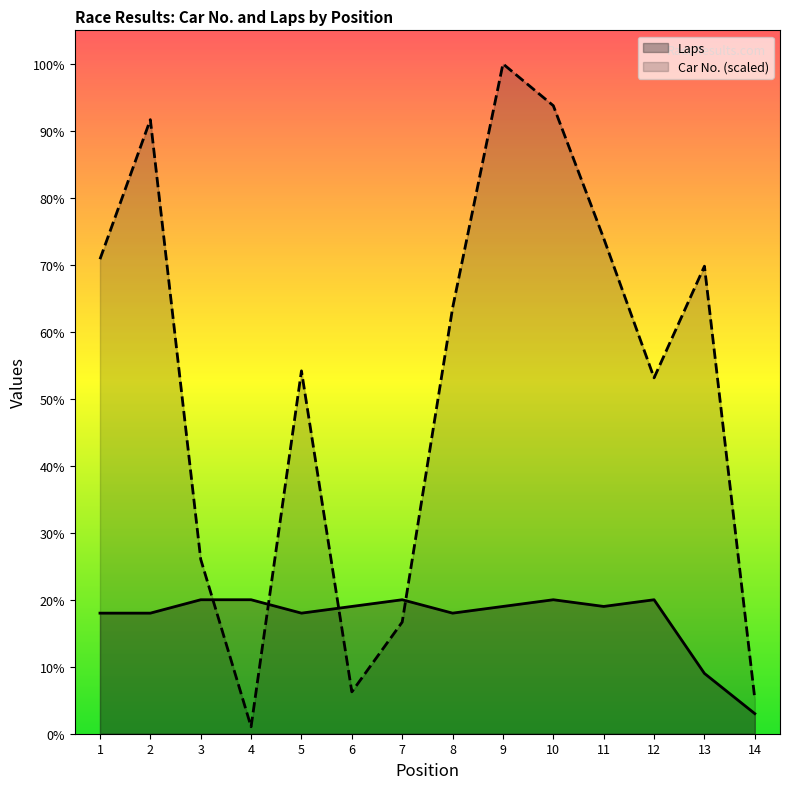

Where do No. and Laps first cross each other?

3 and 4